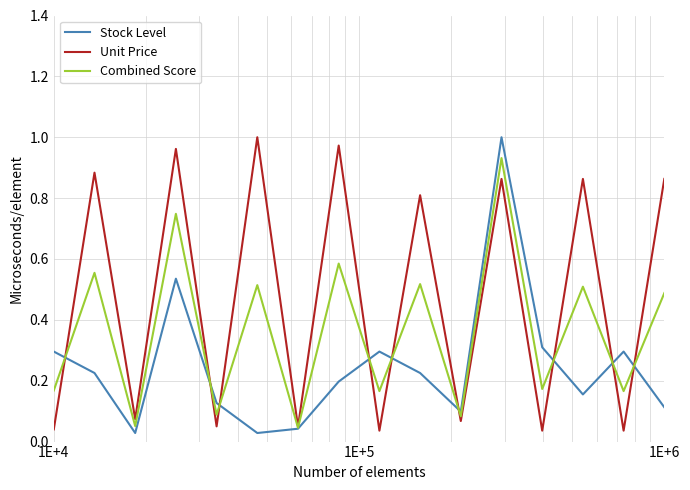

Which series has the largest total across all categories?

Unit Price